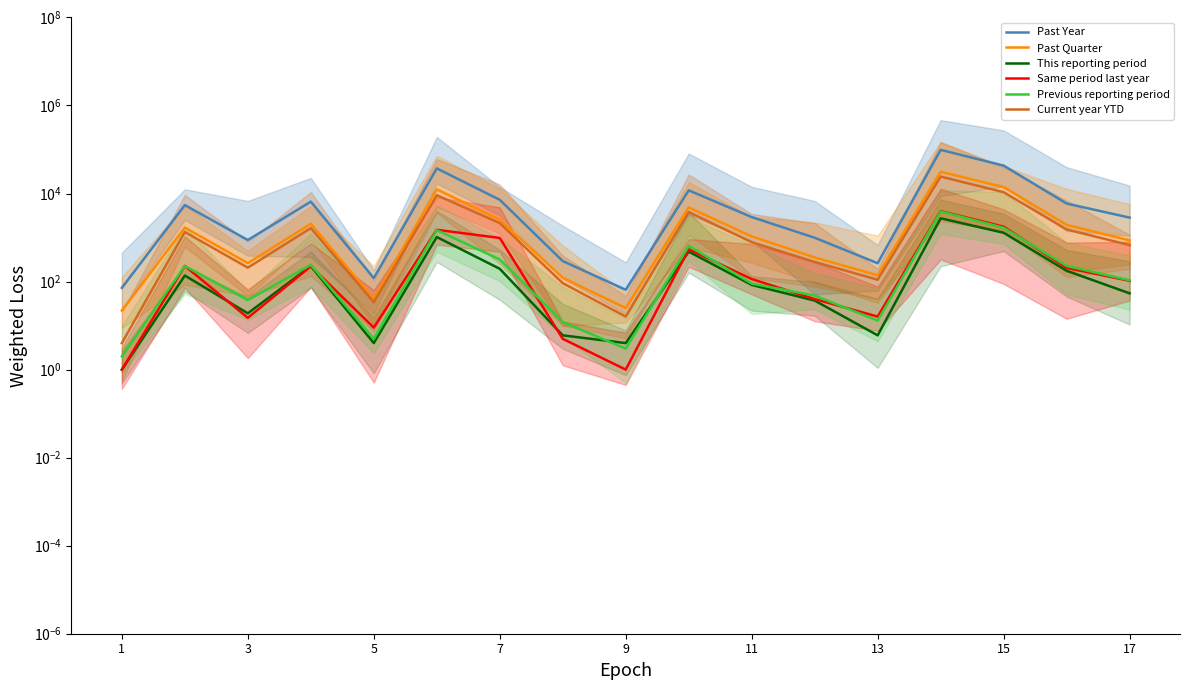

What is the smallest value displayed?

1